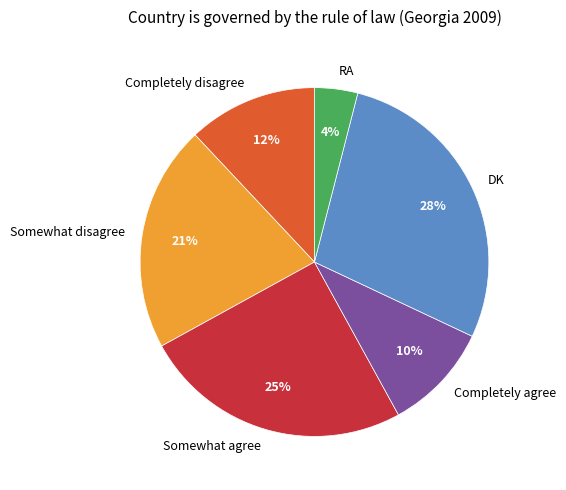

Which has a higher value, Somewhat disagree or Completely disagree?

Somewhat disagree